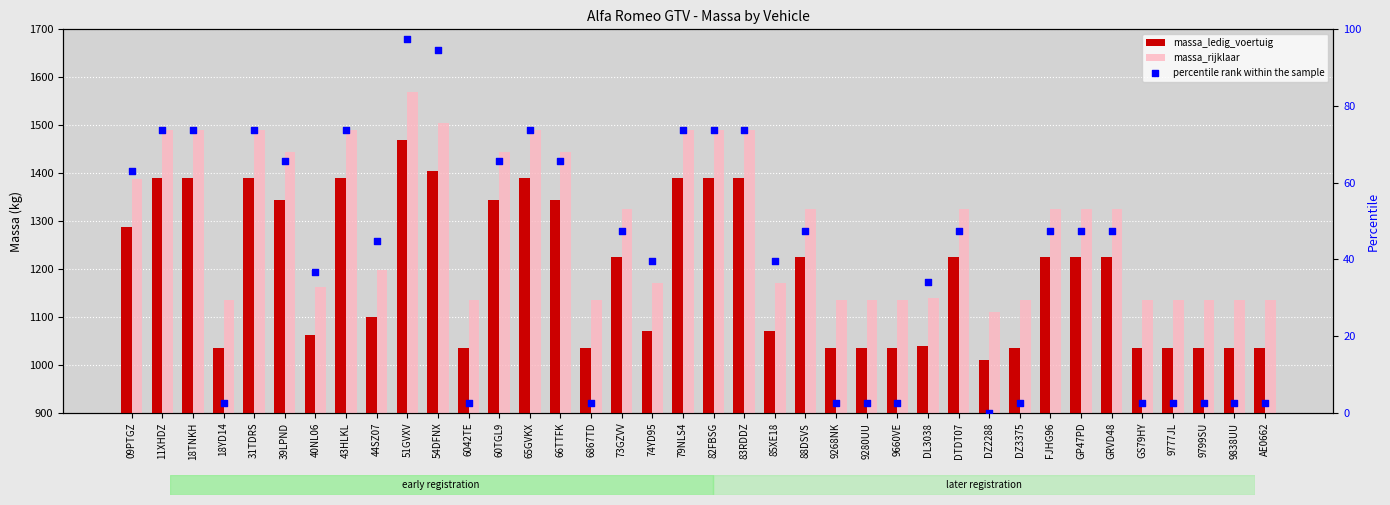

Which series reaches the maximum Y coordinate?

massa_rijklaar